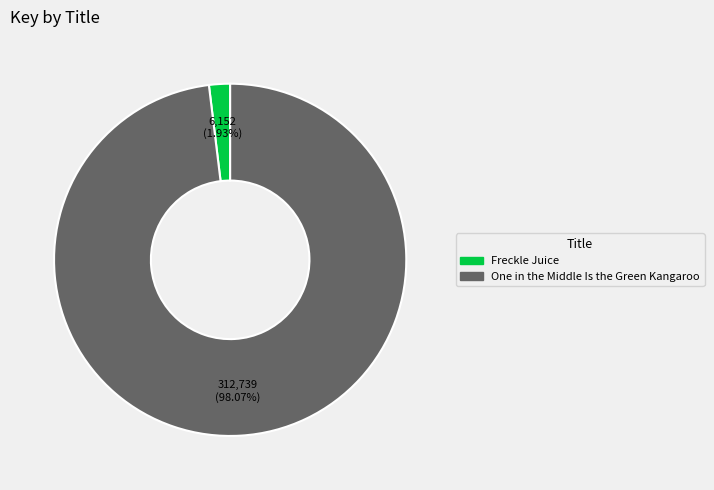

To the nearest percent, what percentage of the pie is One in the Middle Is the Green Kangaroo?

98%